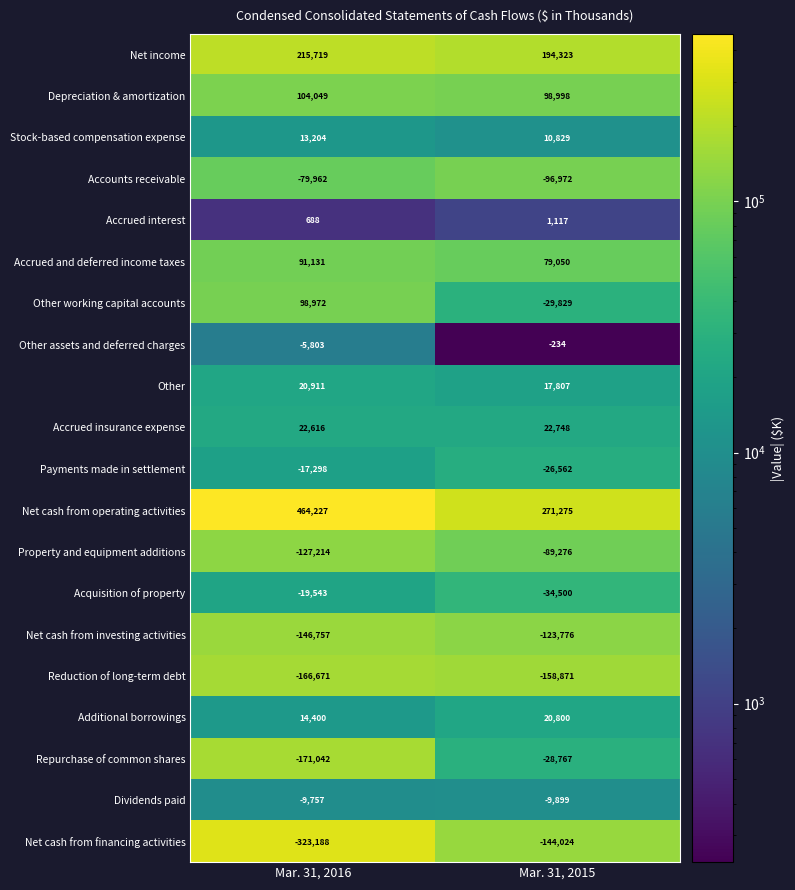

Which series has the widest spread of values?

Net cash from operating activities